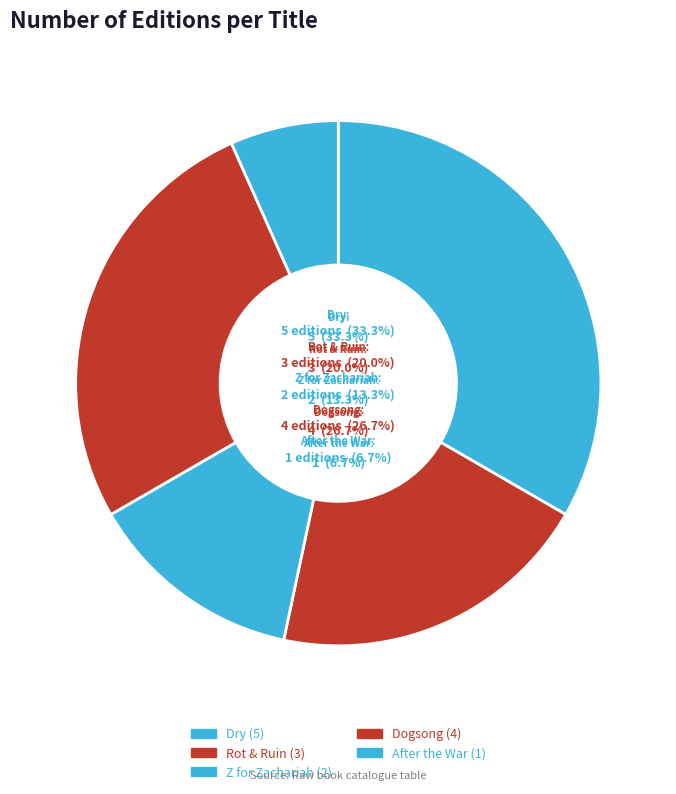

To the nearest percent, what percentage of the pie is Dogsong?

27%